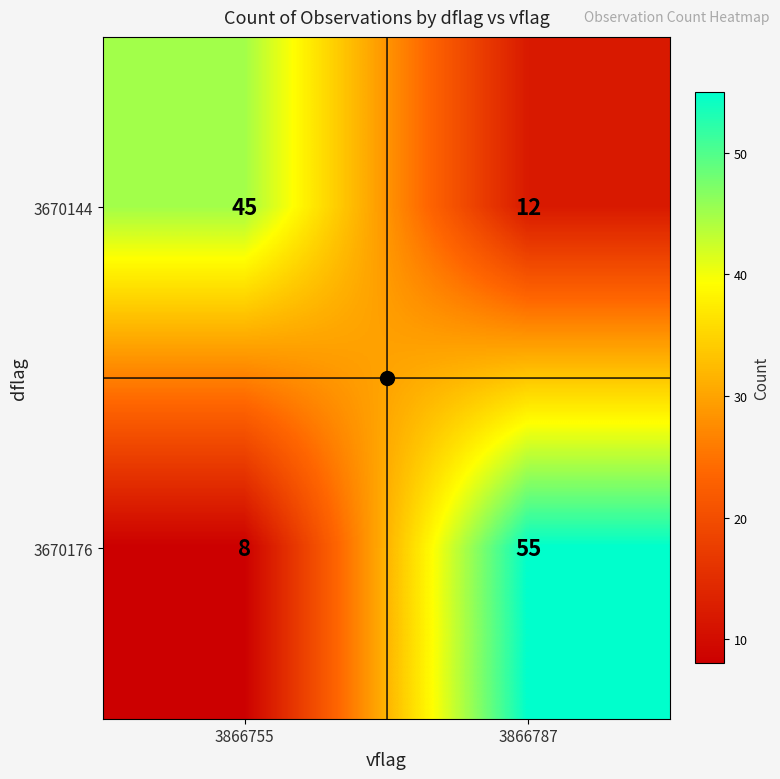

Which series has the largest total across all categories?

3670176